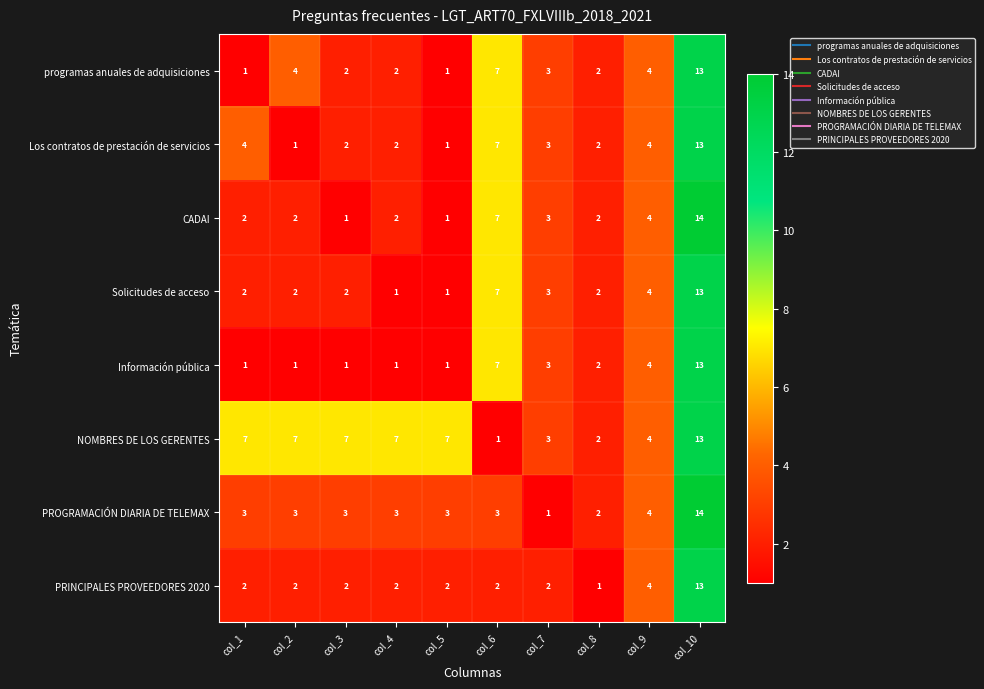

Is the value of CADAI at col_1 greater than the value of Información pública at col_7?

No